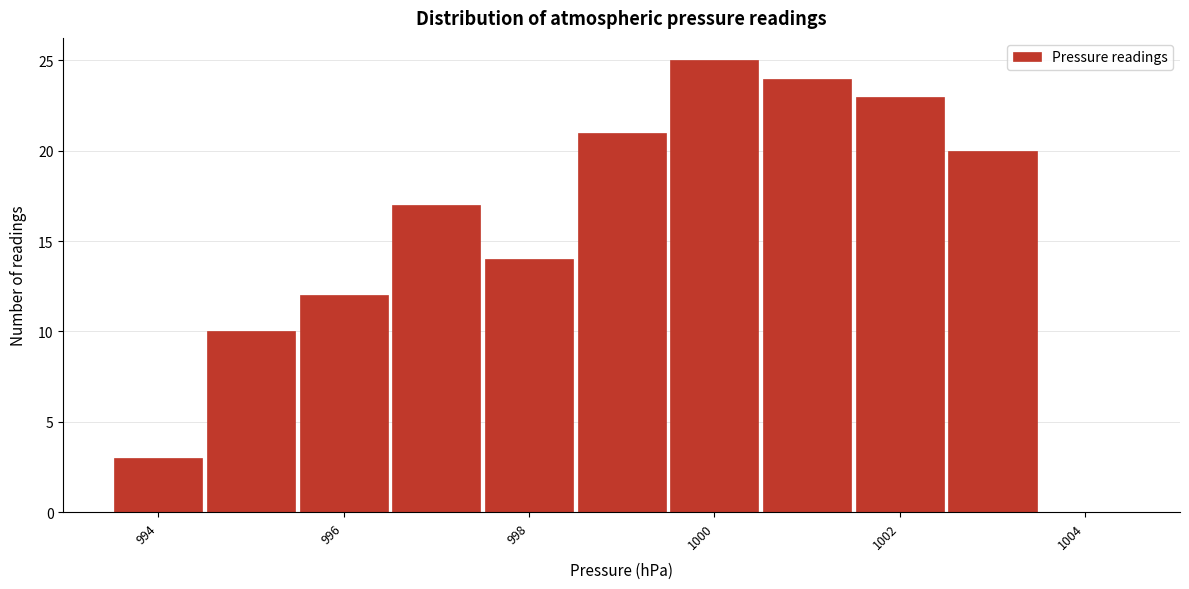

Which range on the x-axis has the tallest bar?

999.5 to 1000.5